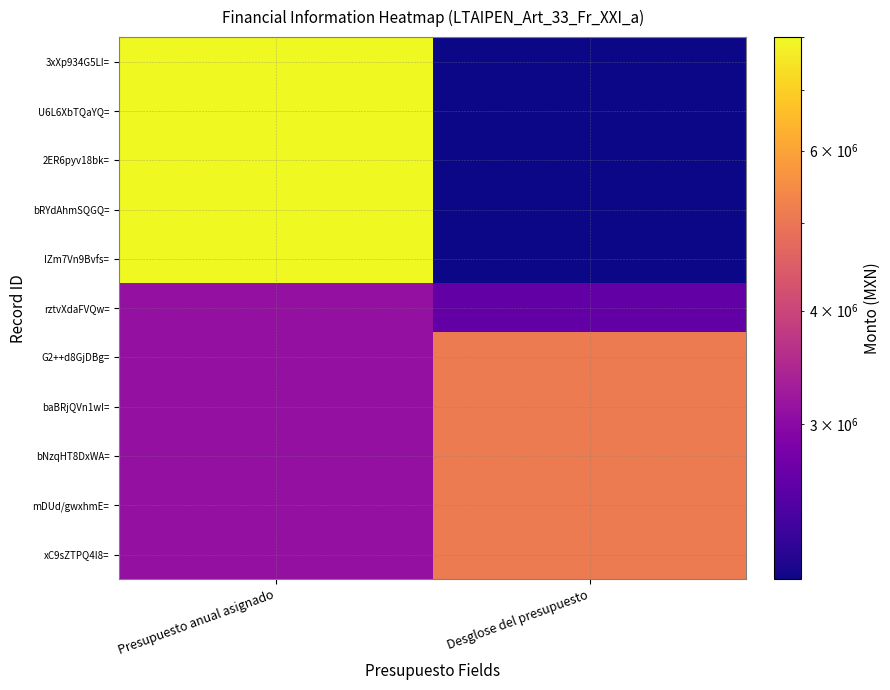

List the series in order of their peak value, highest first.

3xXp934G5LI=, U6L6XbTQaYQ=, 2ER6pyv18bk=, bRYdAhmSQGQ=, IZm7Vn9Bvfs=, xC9sZTPQ4I8=, mDUd/gwxhmE=, bNzqHT8DxWA=, baBRjQVn1wI=, G2++d8GjDBg=, rztvXdaFVQw=